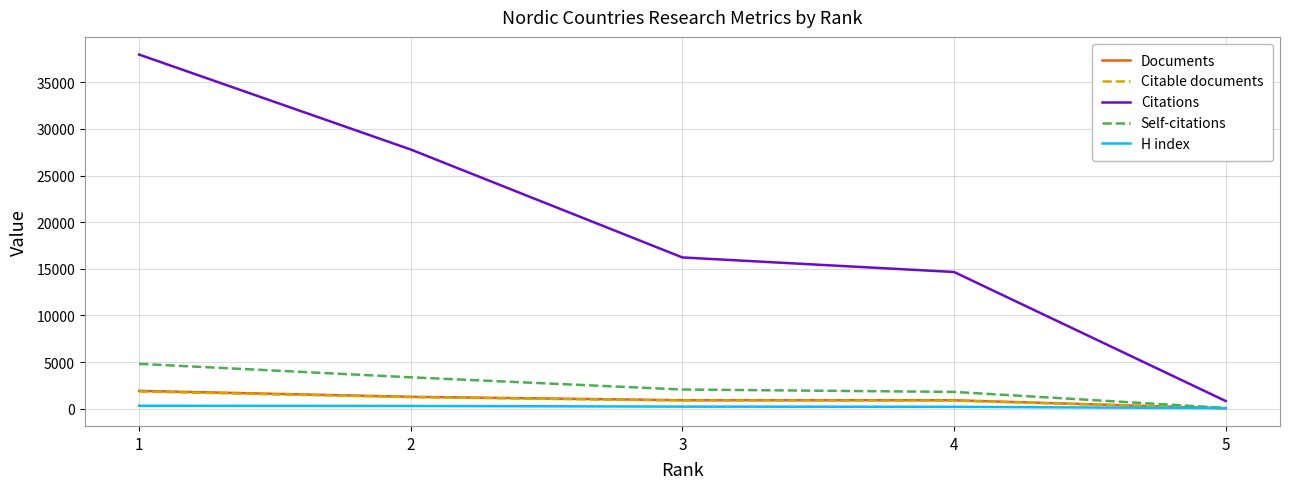

The H index series shows 204 at 4. True or false?

True